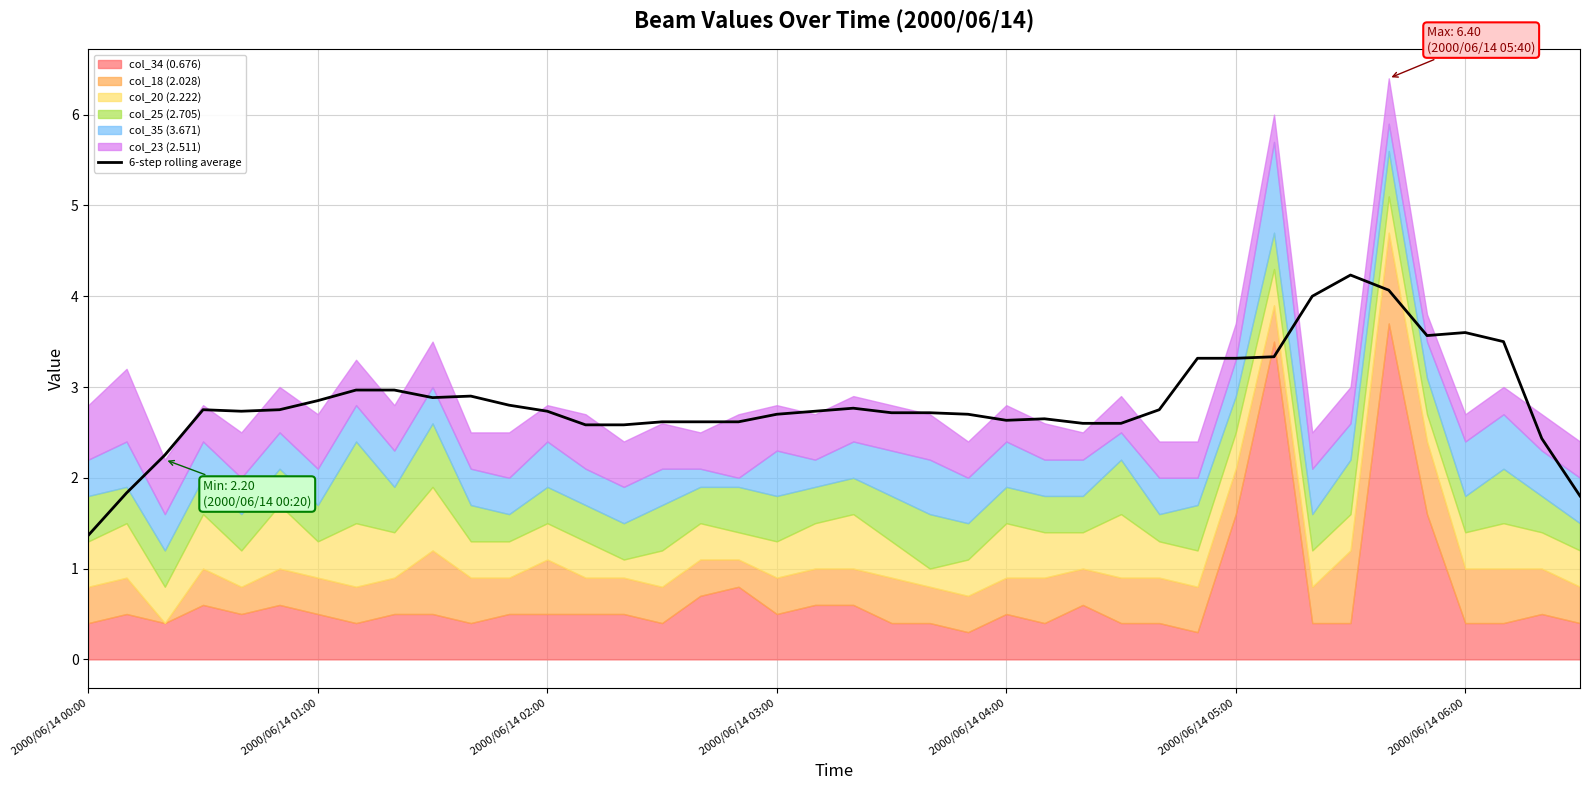

What is the highest value of the 6-step rolling average series?

4.2